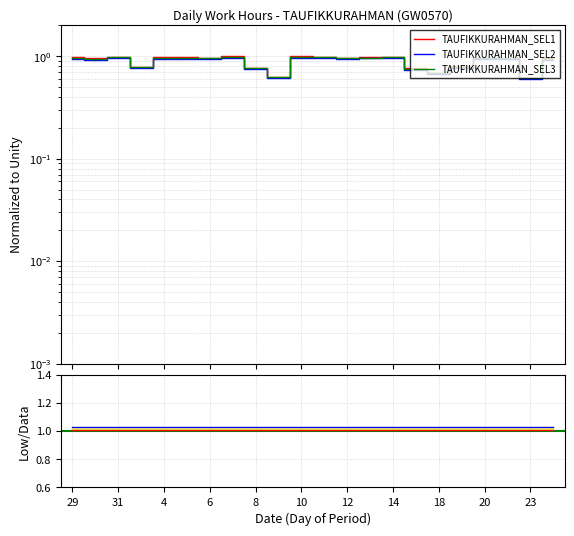

What is the greatest value displayed?

1.0